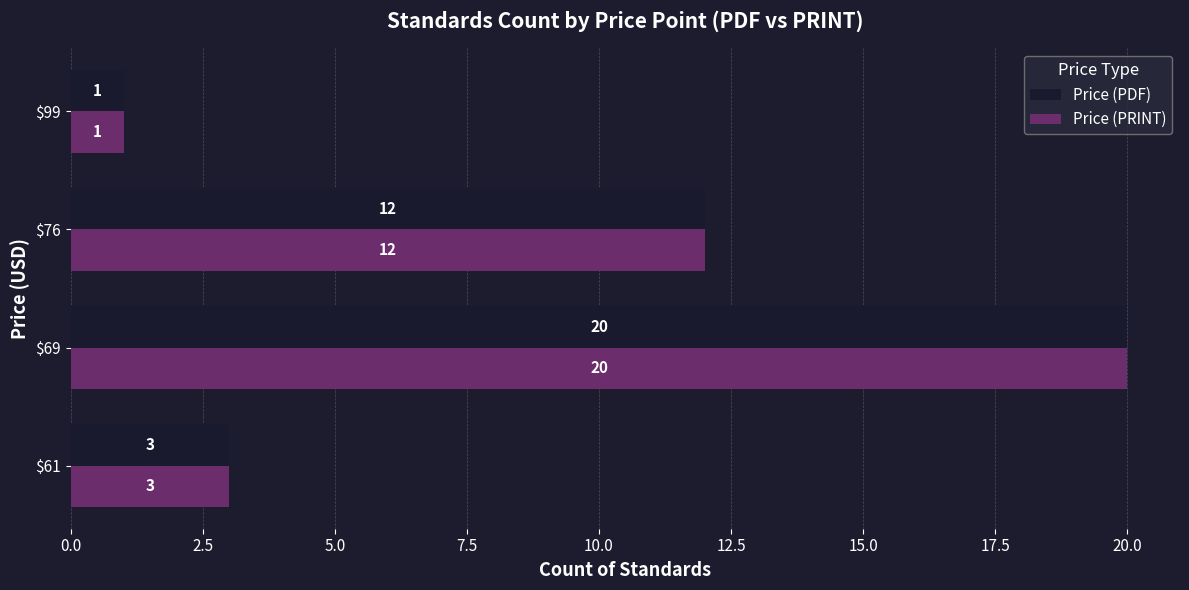

What is the approximate value of Price (PDF) at $69, to the nearest 10?

20